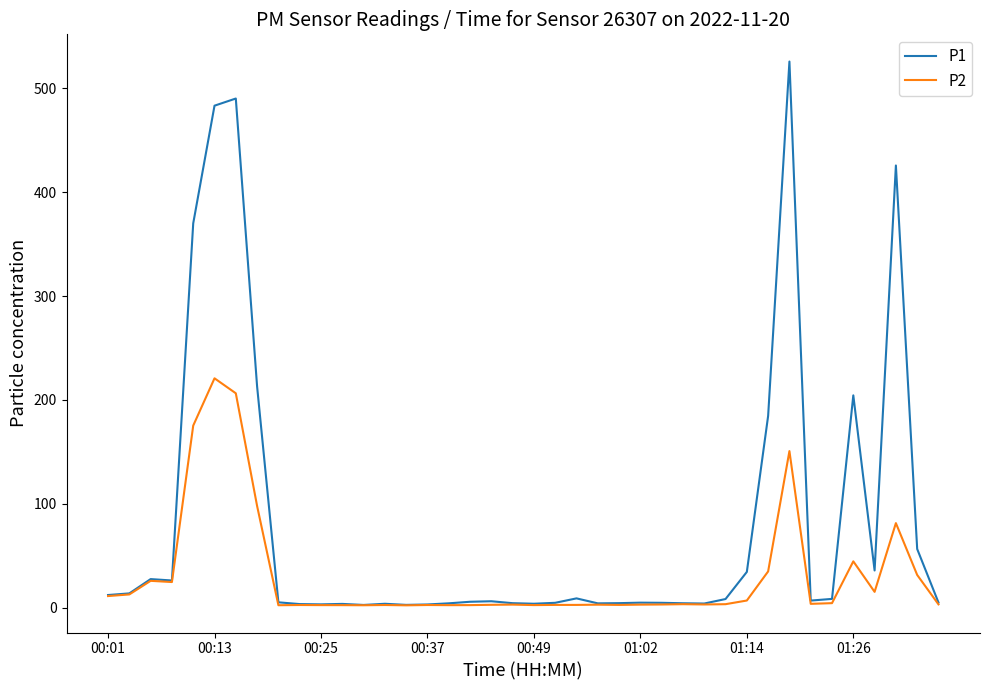

List the series in order of their peak value, highest first.

P1, P2